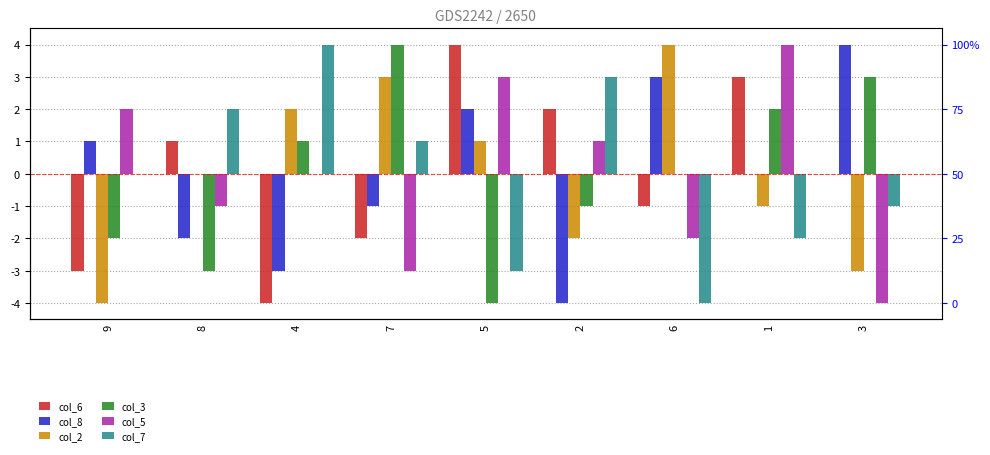

How many col_5 values are between -2 and 2?

5